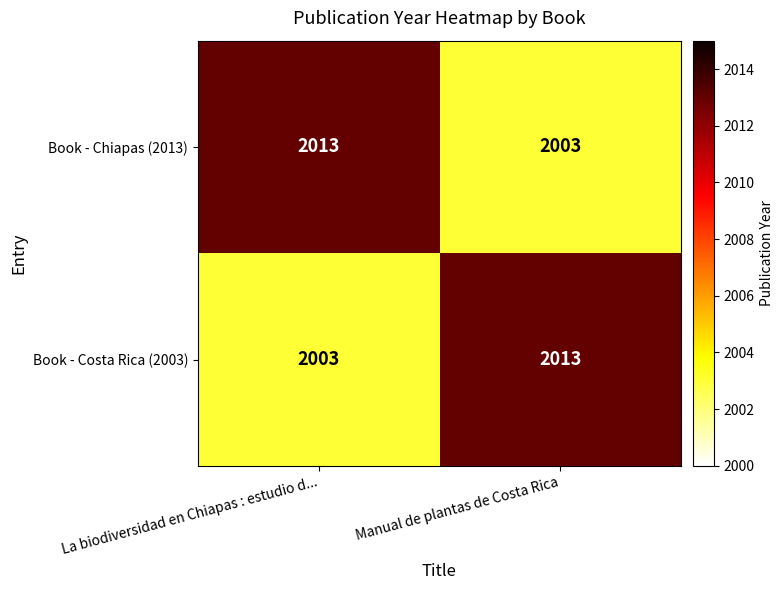

What is the total value across all series at La biodiversidad en Chiapas : estudio d...?

4016